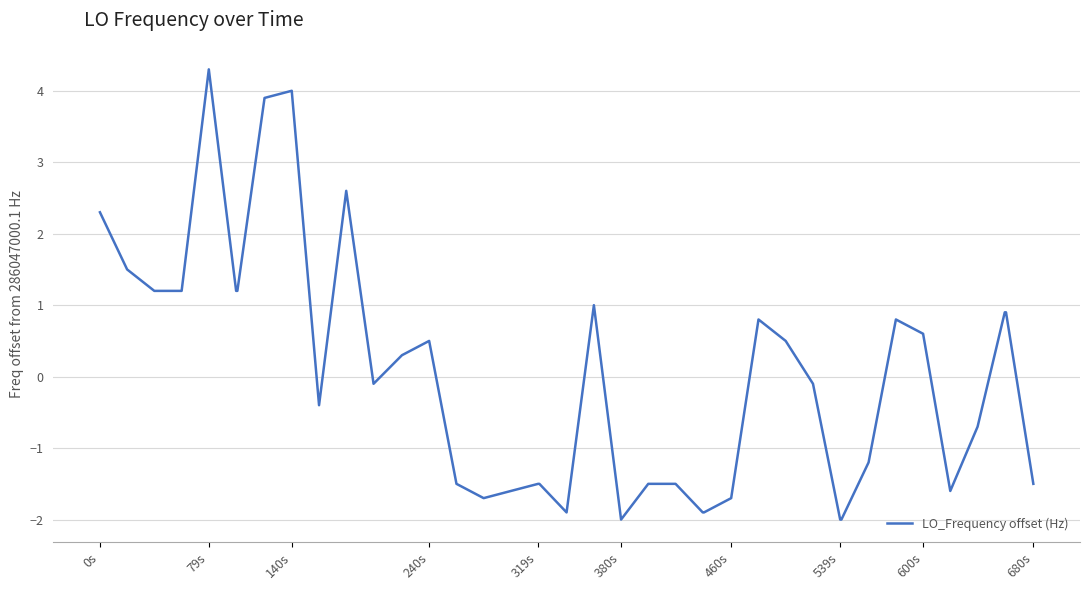

What is the difference between the maximum and minimum values?

6.3